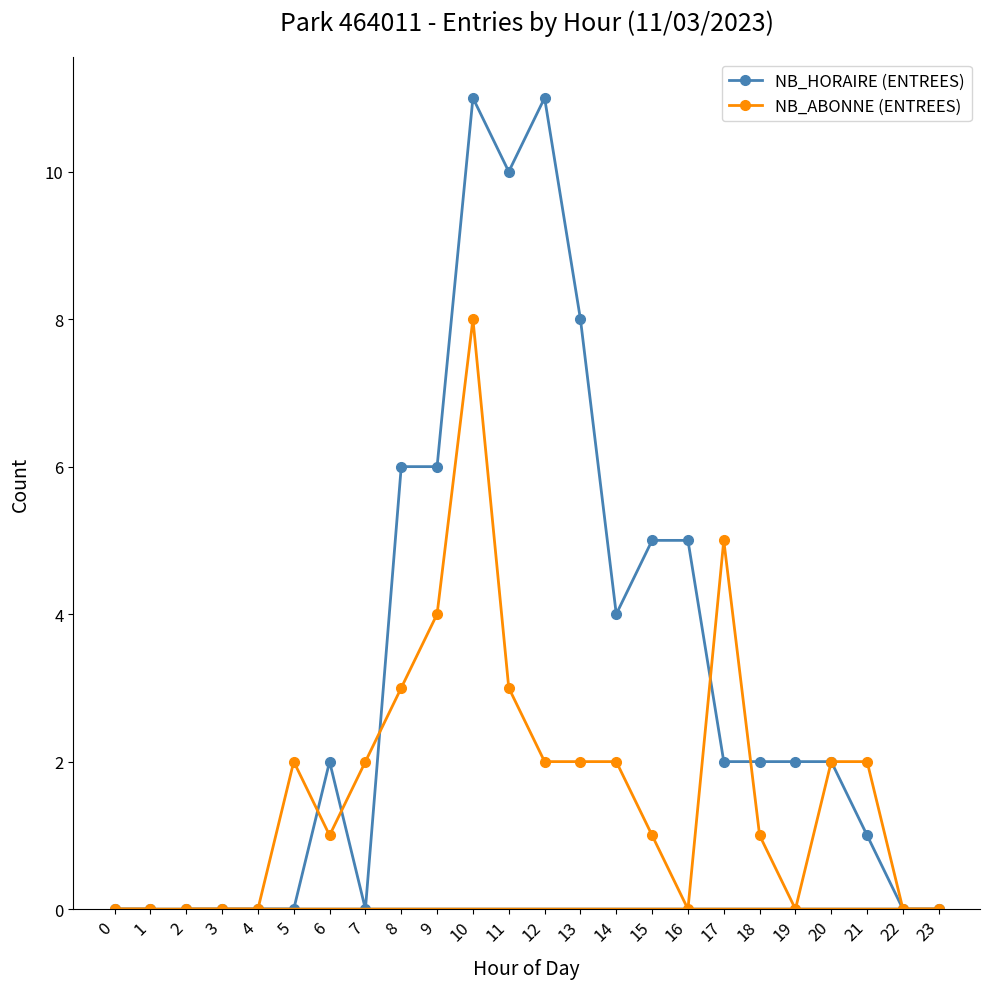

What is the value of the NB_ABONNE (ENTREES) point at the 4th from the left?

0